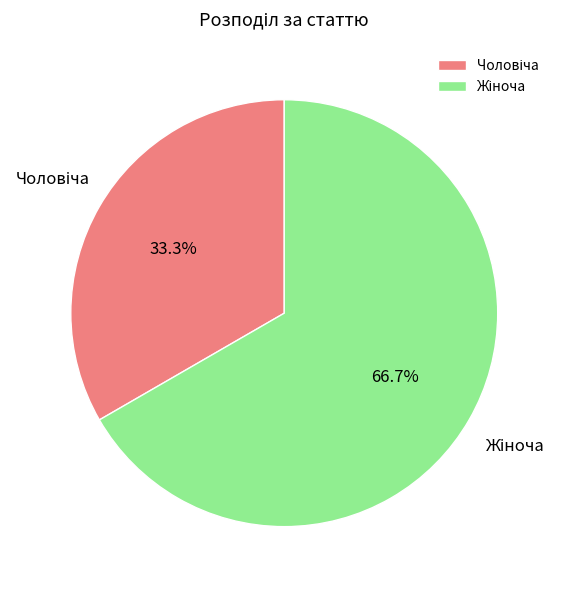

Does any single category account for the majority?

Yes